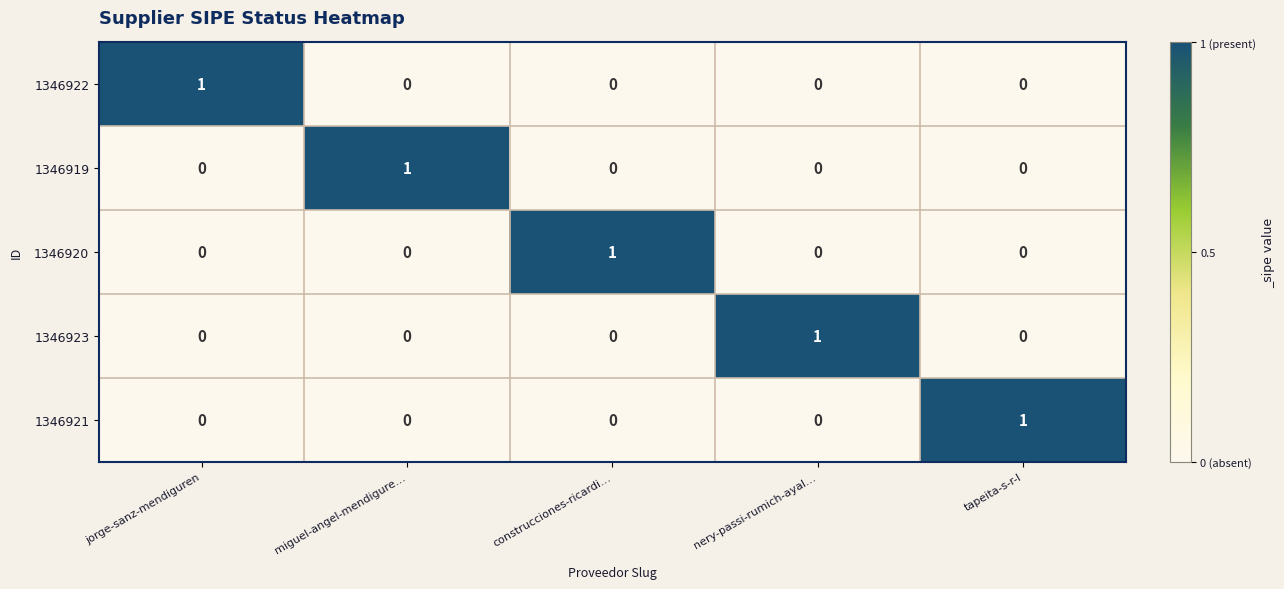

At how many categories does at least one series exceed 0?

5